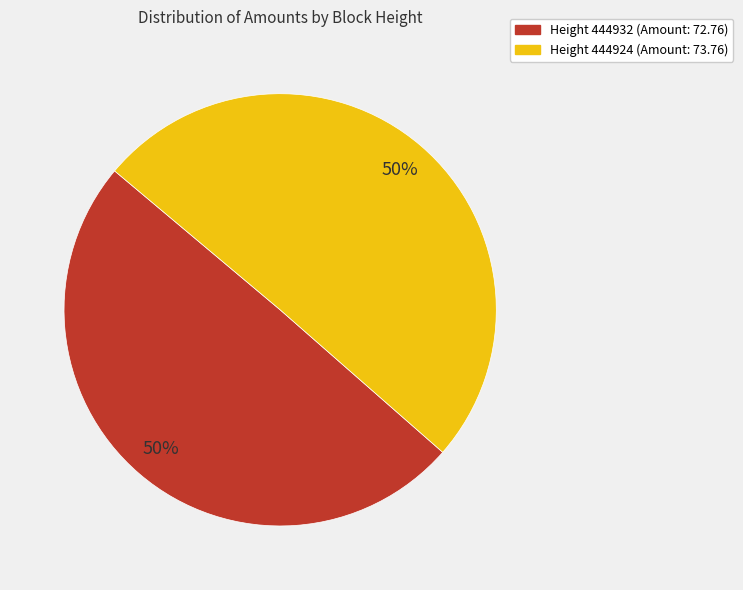

To the nearest percent, what is the average slice percentage?

50%